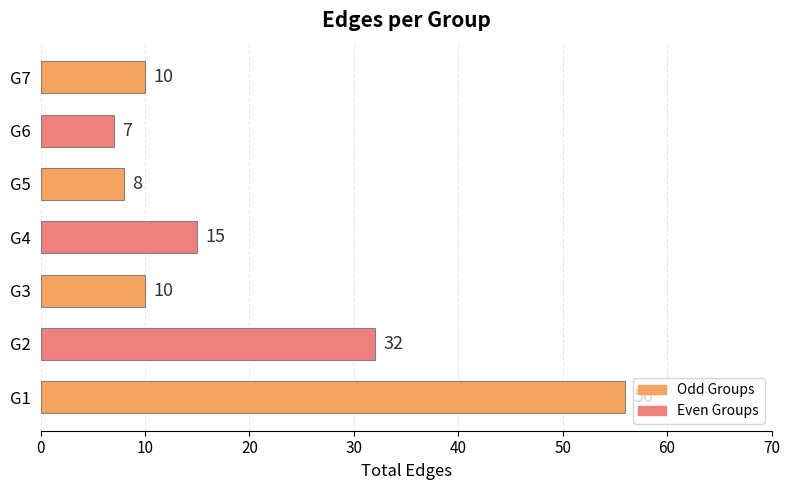

Reading bottom to top, list all the values displayed in this chart.

G1=56	G2=32	G3=10	G4=15	G5=8	G6=7	G7=10